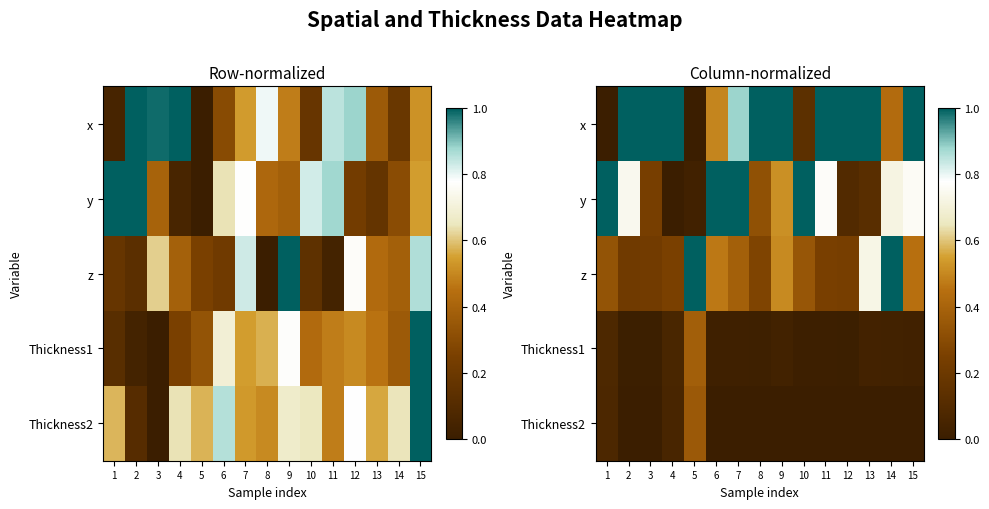

What is the sum of the x values at 10 and 13?

1.1